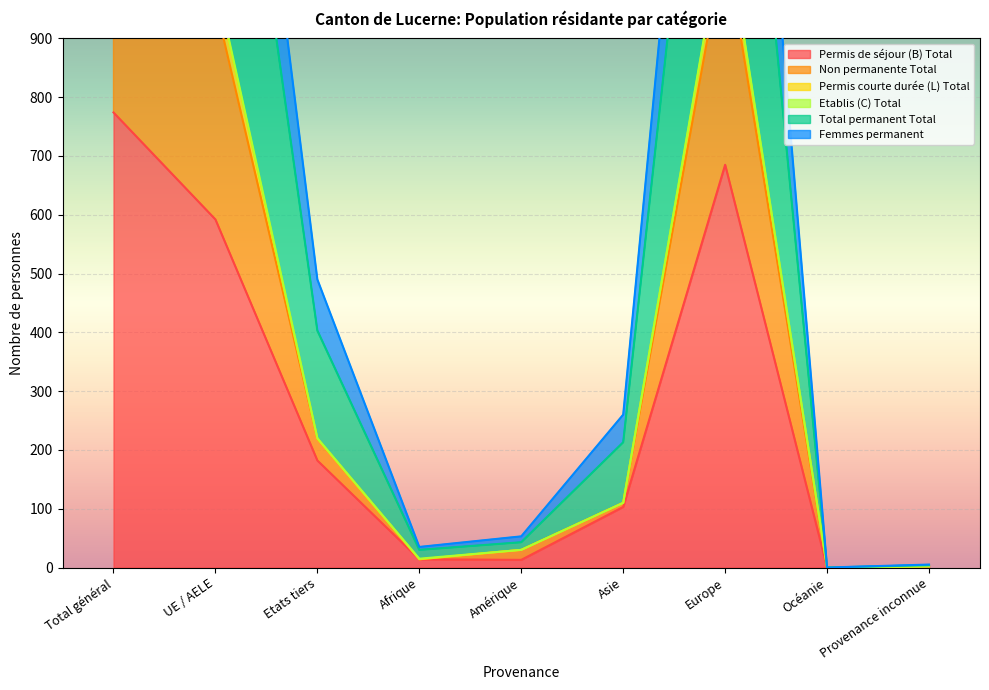

The value of Permis de séjour (B) Total at Océanie is 466. True or false?

False